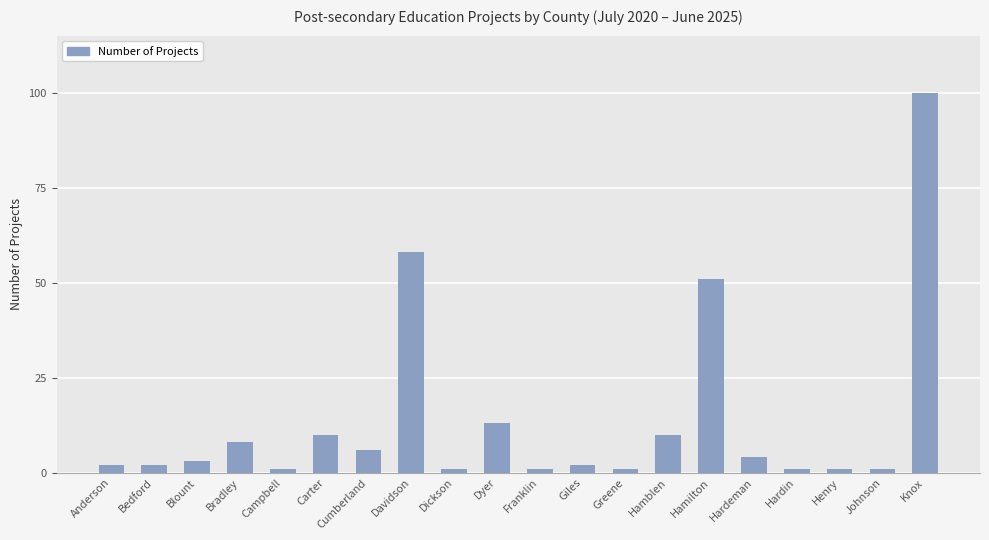

At which category does the chart reach its peak across all series?

Knox